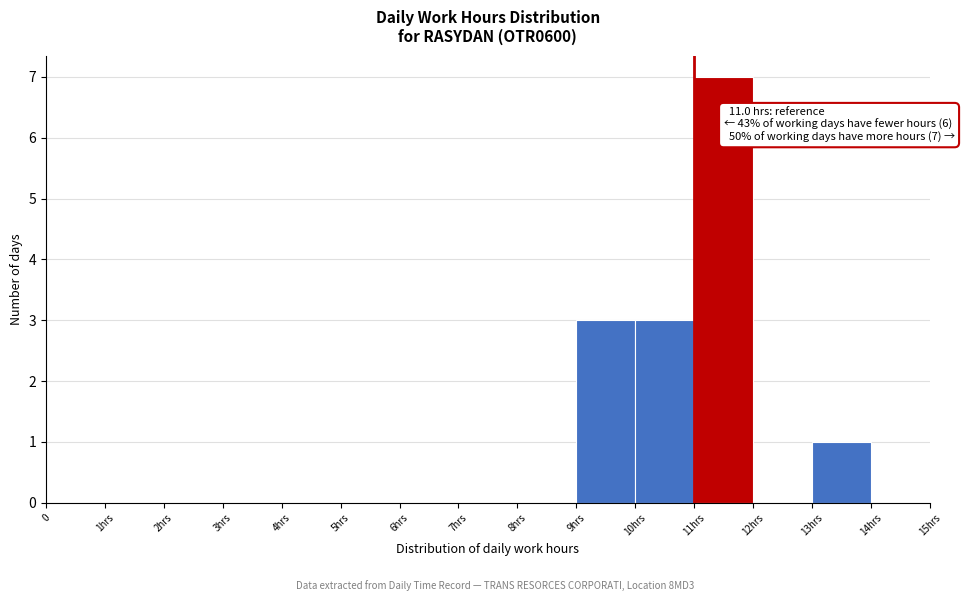

Reading left to right, list all the values displayed in this chart.

0=0	1hrs=0	2hrs=0	3hrs=0	4hrs=0	5hrs=0	6hrs=0	7hrs=0	8hrs=0	9hrs=3	10hrs=3	11hrs=7	12hrs=0	13hrs=1	14hrs=0